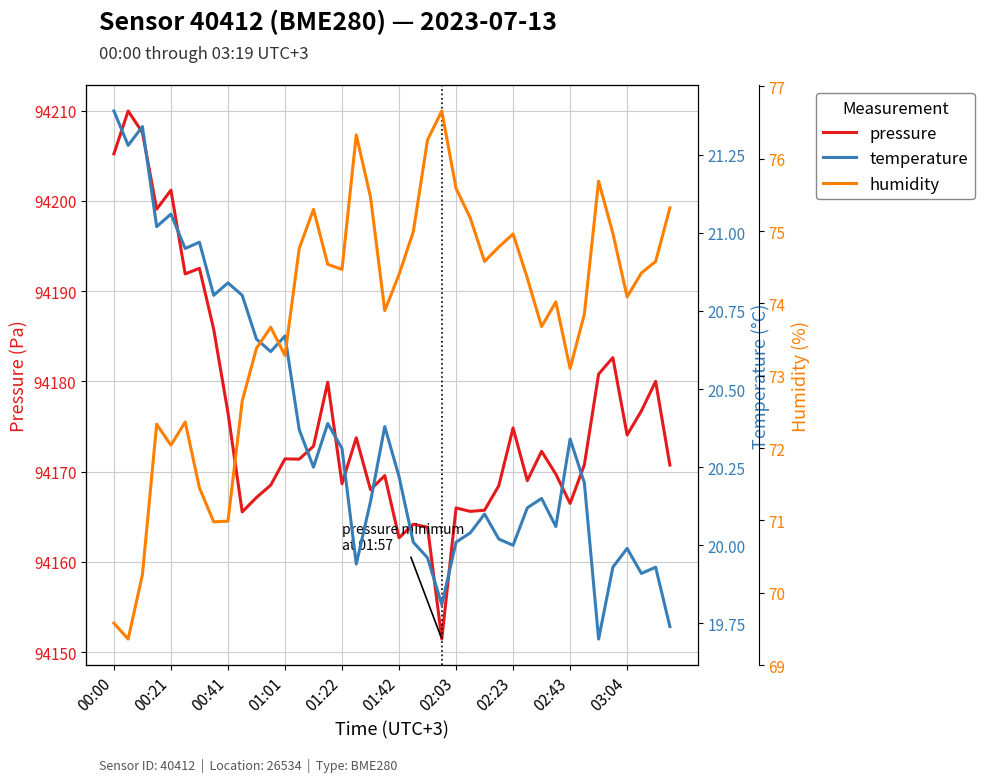

What is the smallest value displayed?

19.7